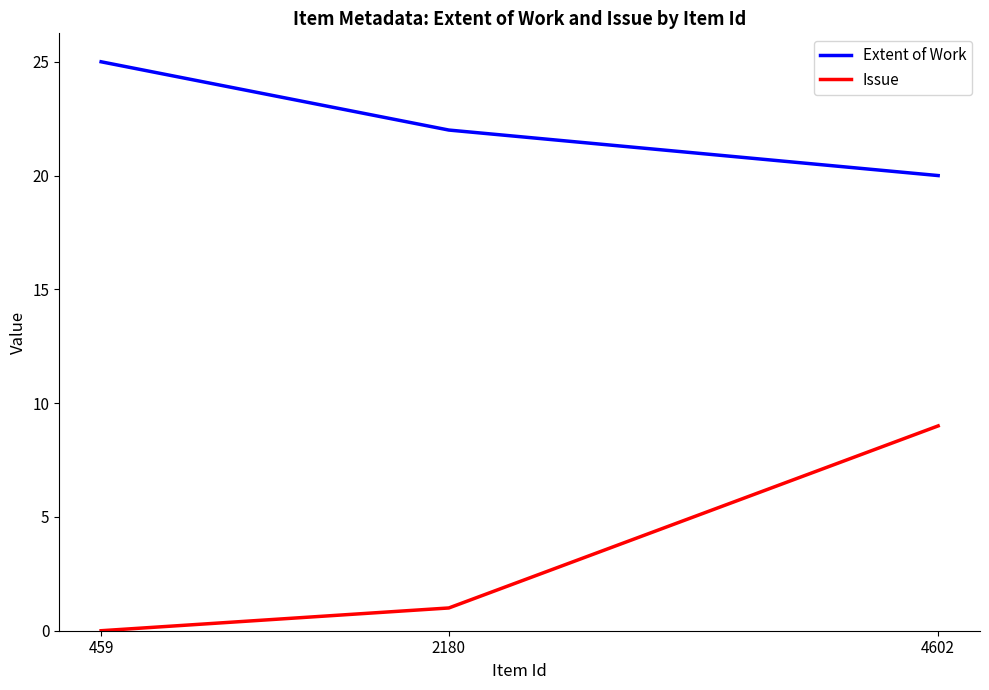

What is the sum of all Extent of Work values?

67